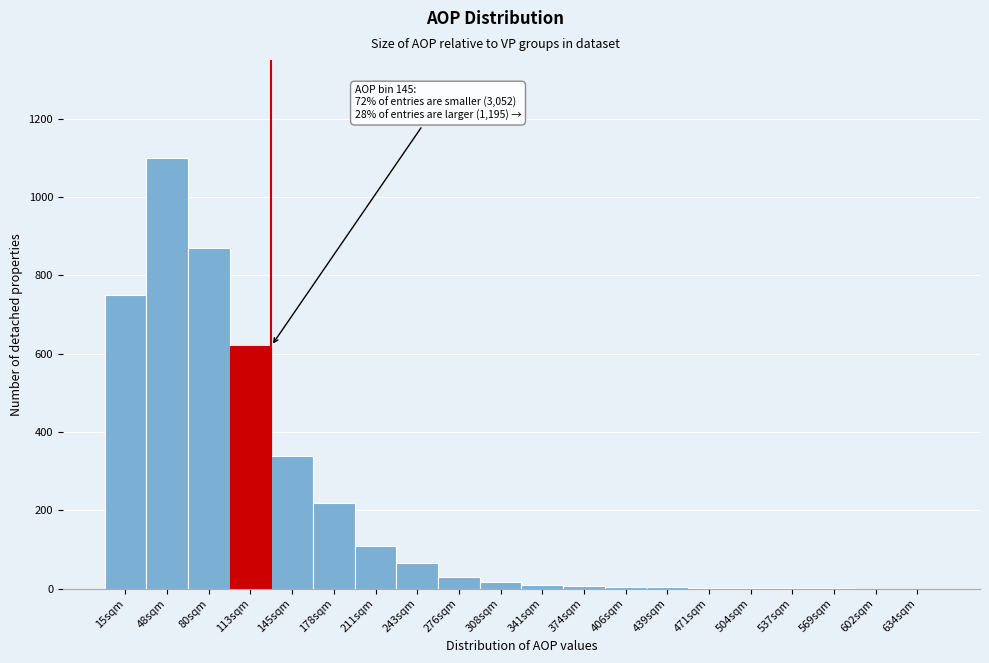

What is the maximum value shown in the chart?

1100